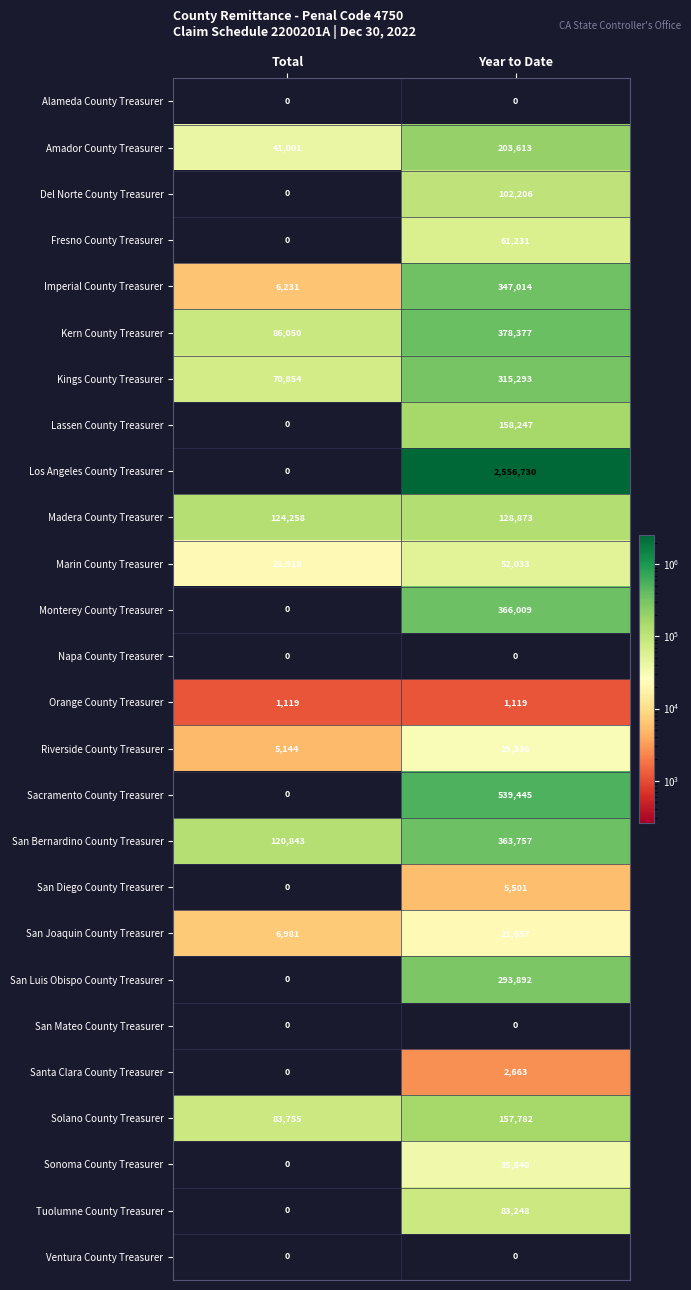

At which label is Lassen County Treasurer closest to 79123?

Total